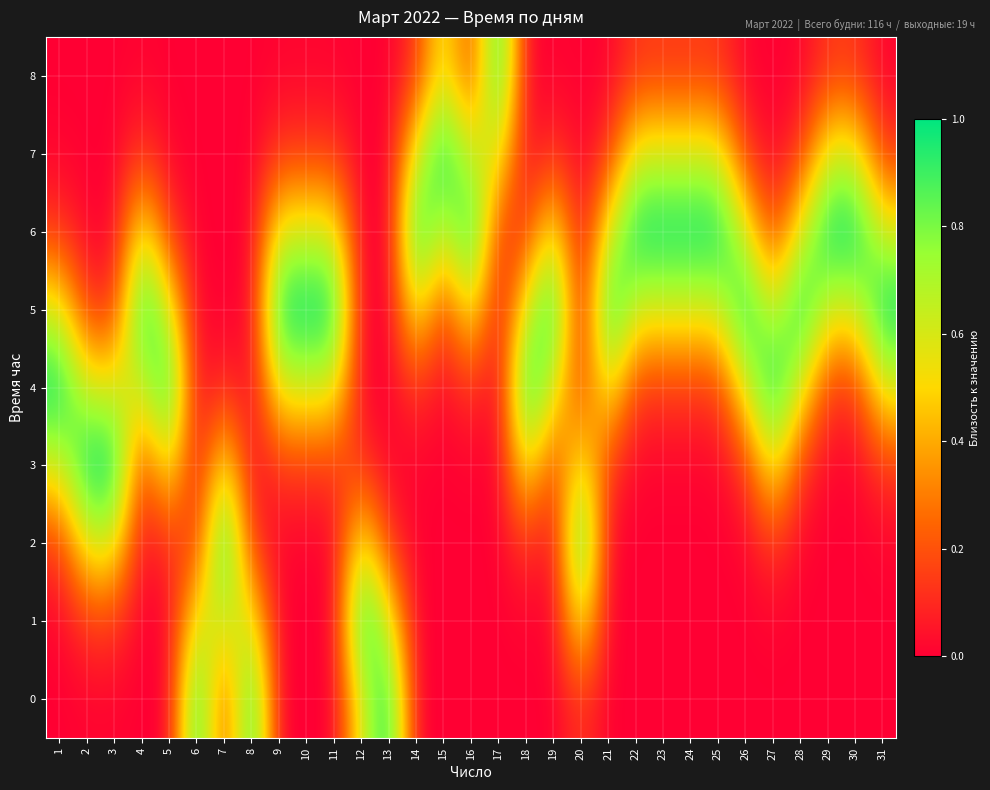

At which category does the chart reach its minimum across all series?

17